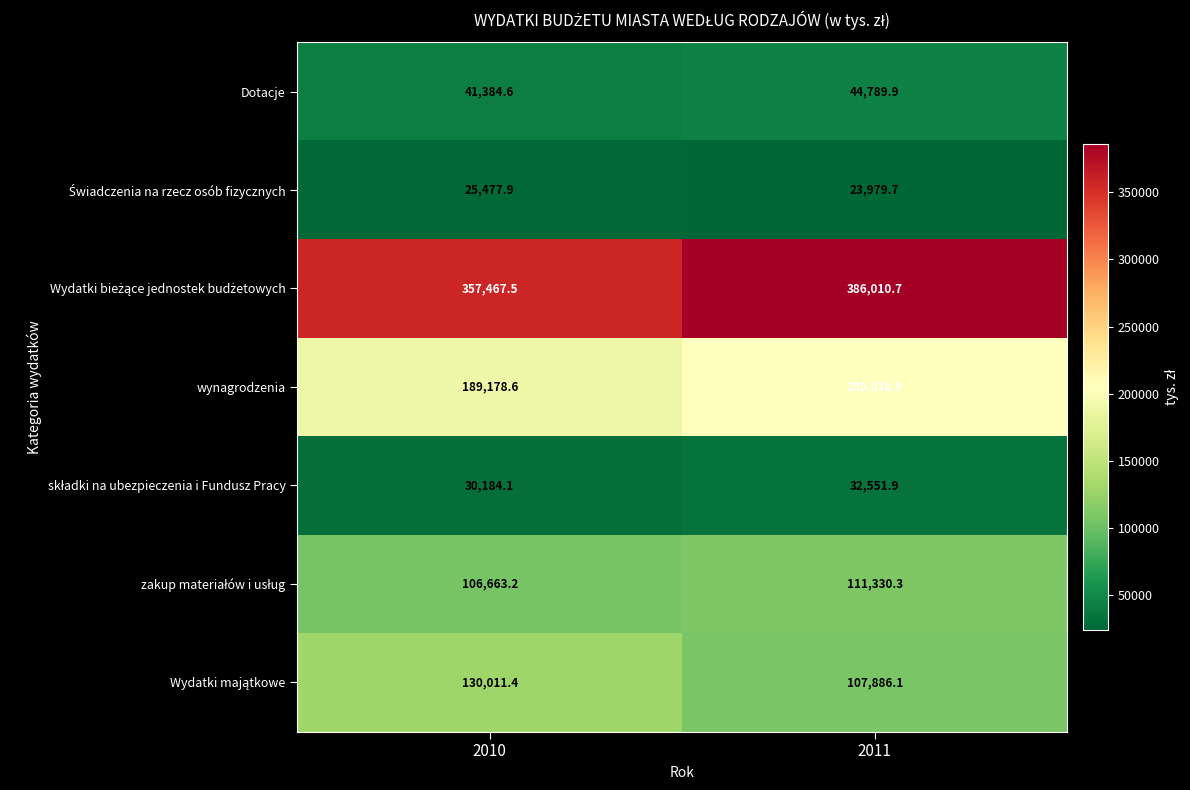

The wynagrodzenia series shows 116382.3 at 2010. True or false?

False